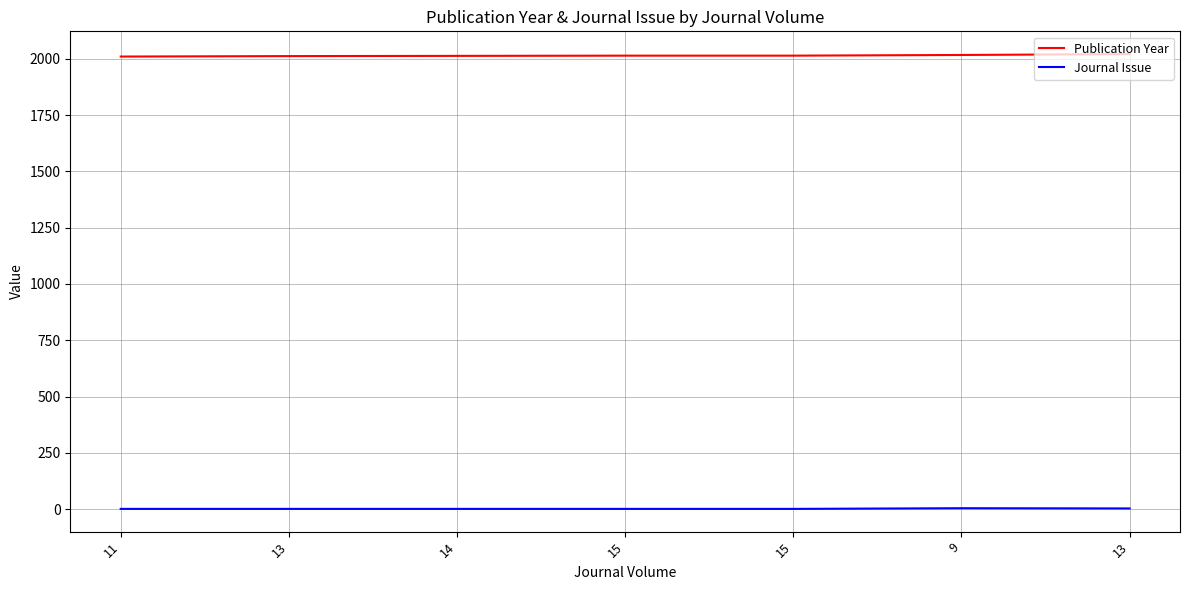

At which label is Journal Issue closest to 2?

11